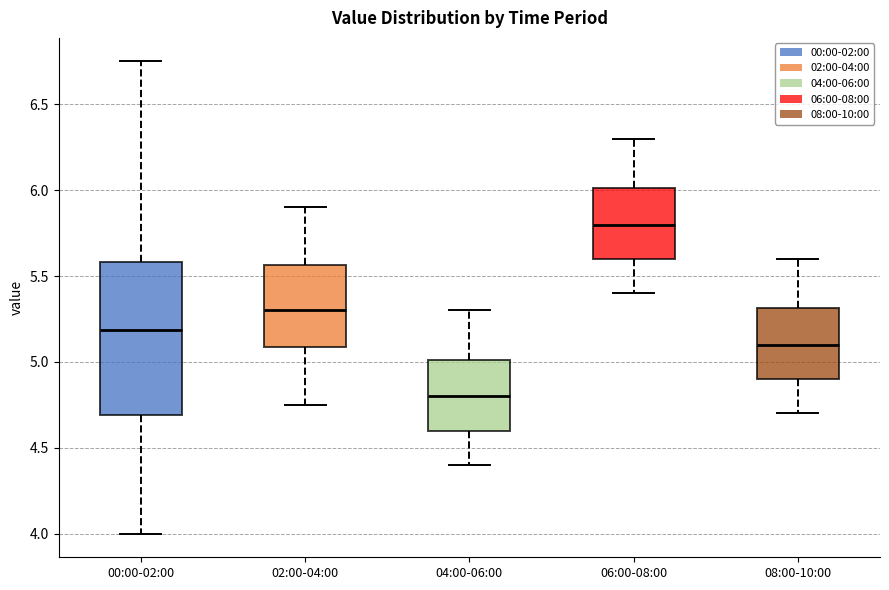

Where does the lower whisker of the box for 06:00-08:00 end on the y-axis? The values are not printed on the chart, so give them approximately, as read against the axis.

5.40